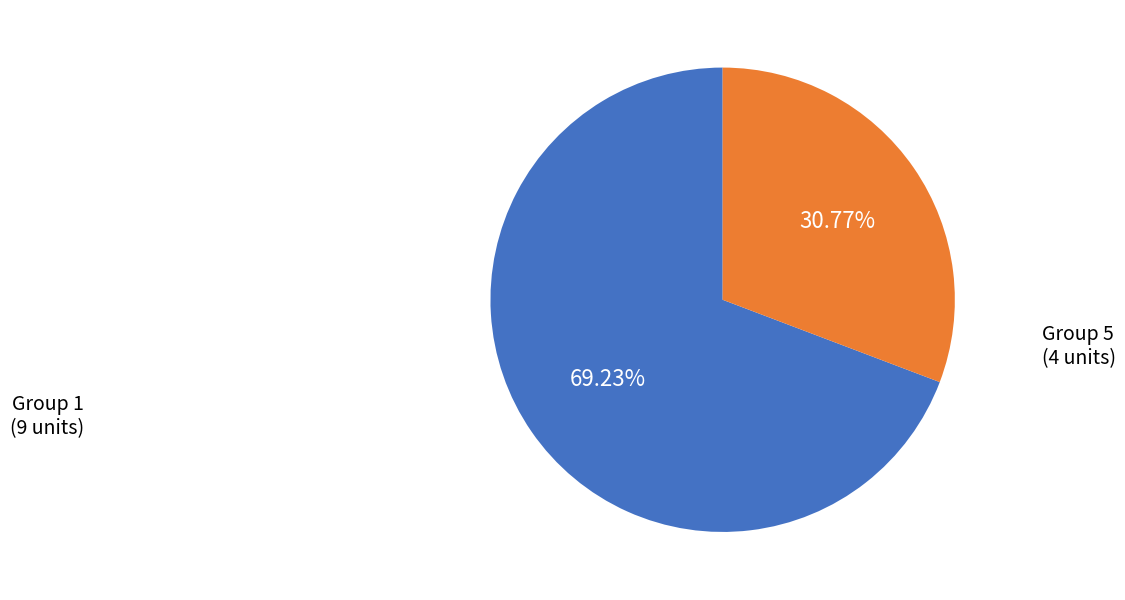

Is Group 1 the majority of the pie?

Yes